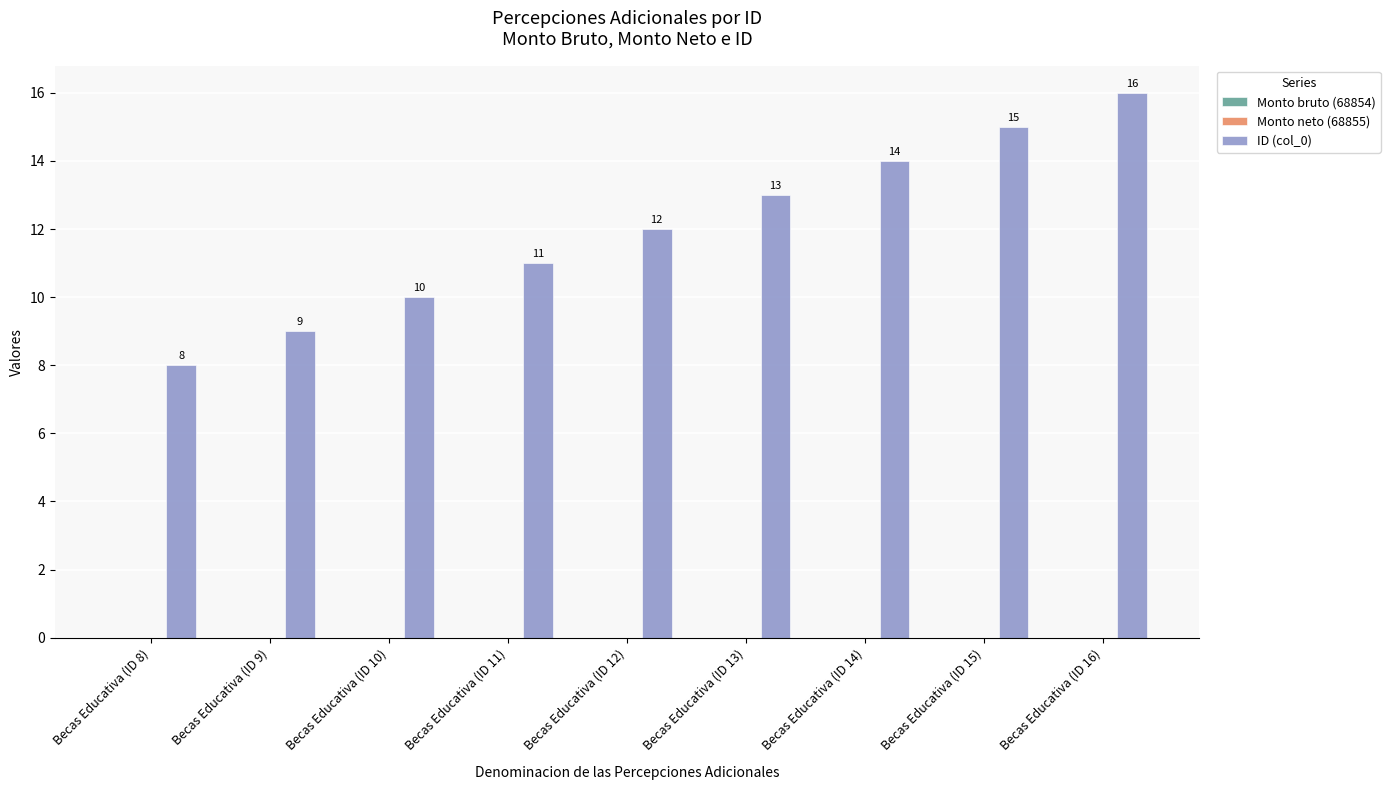

Is it true that the value at Becas Educativa (ID 13) is 13?

True